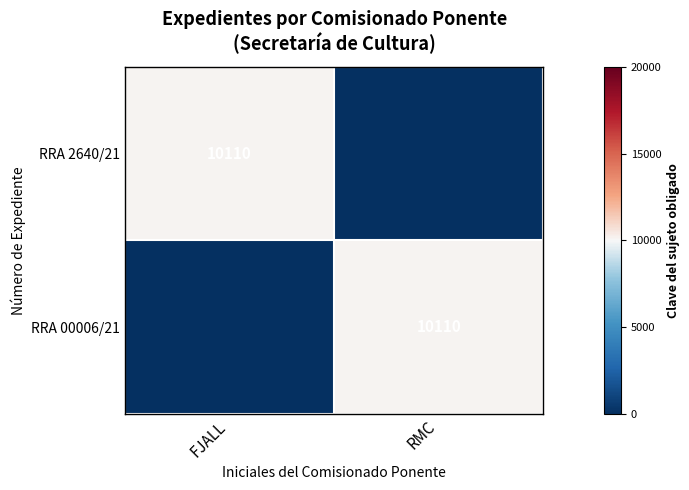

The value of RRA 2640/21 at FJALL is 10110. True or false?

True